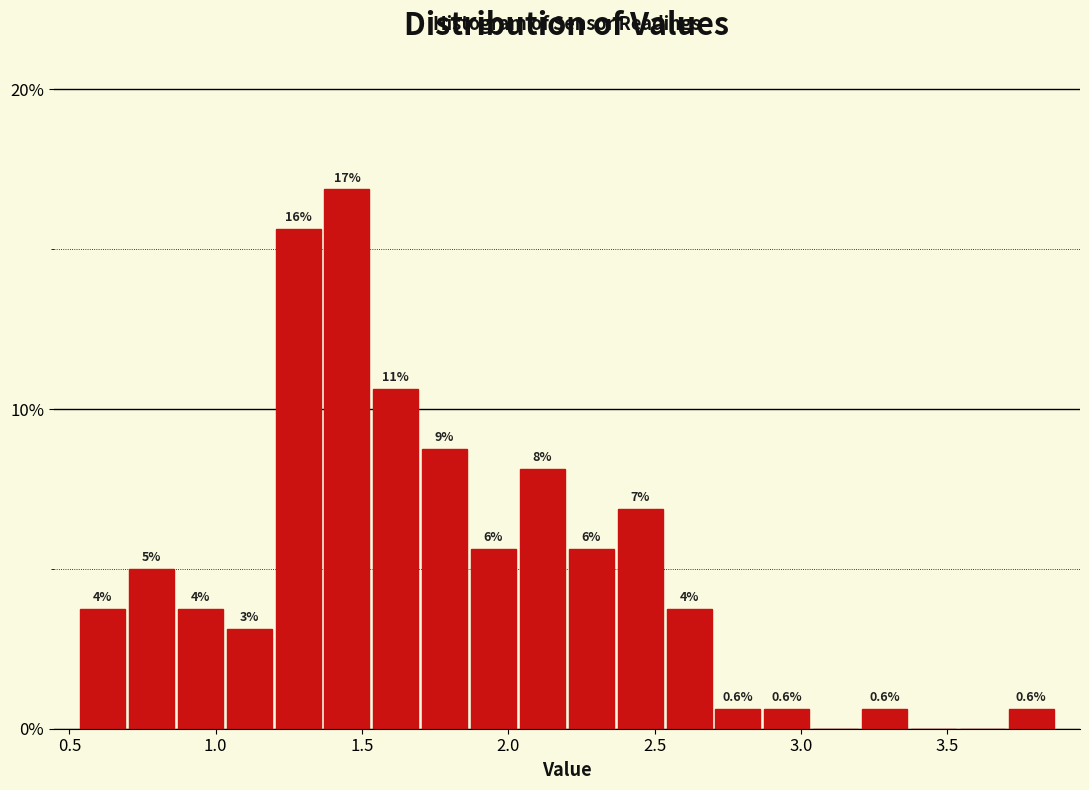

Around what value on the x-axis is the tallest bar? Give the approximate position of its centre, as read against the axis.

1.45